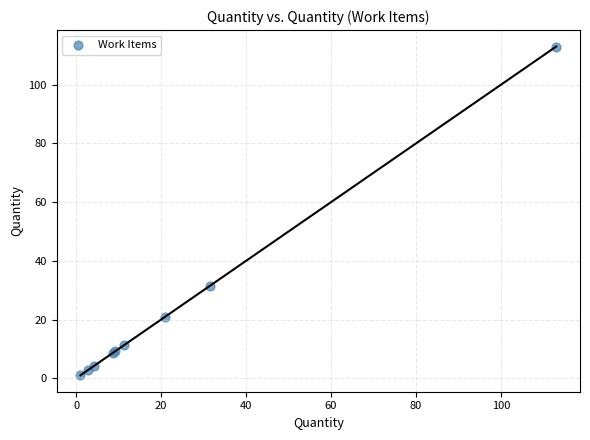

What Y value in the scatter plot is closest to 57?

31.5